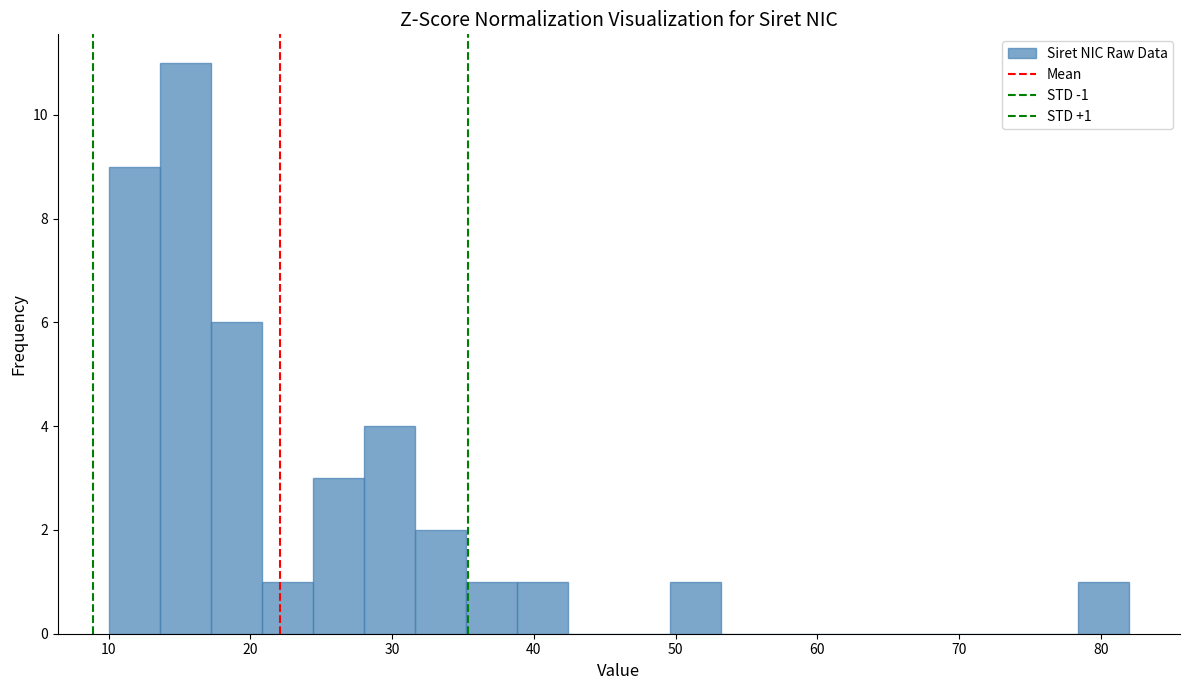

Read against the x-axis, roughly where is the centre of the tallest bar?

15